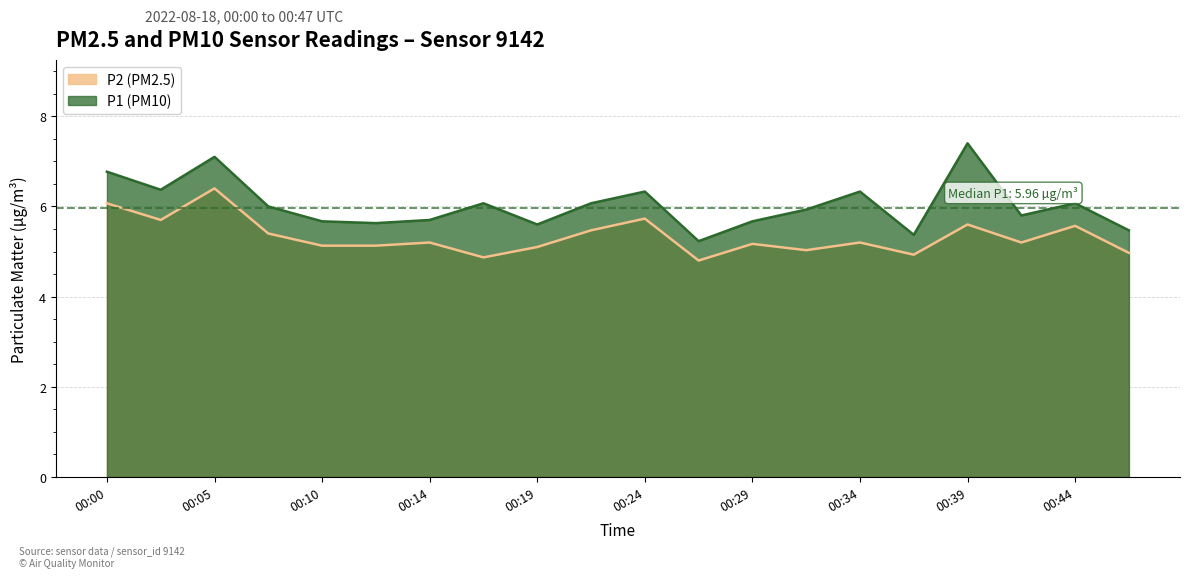

At which label is P2 closest to 5?

00:32